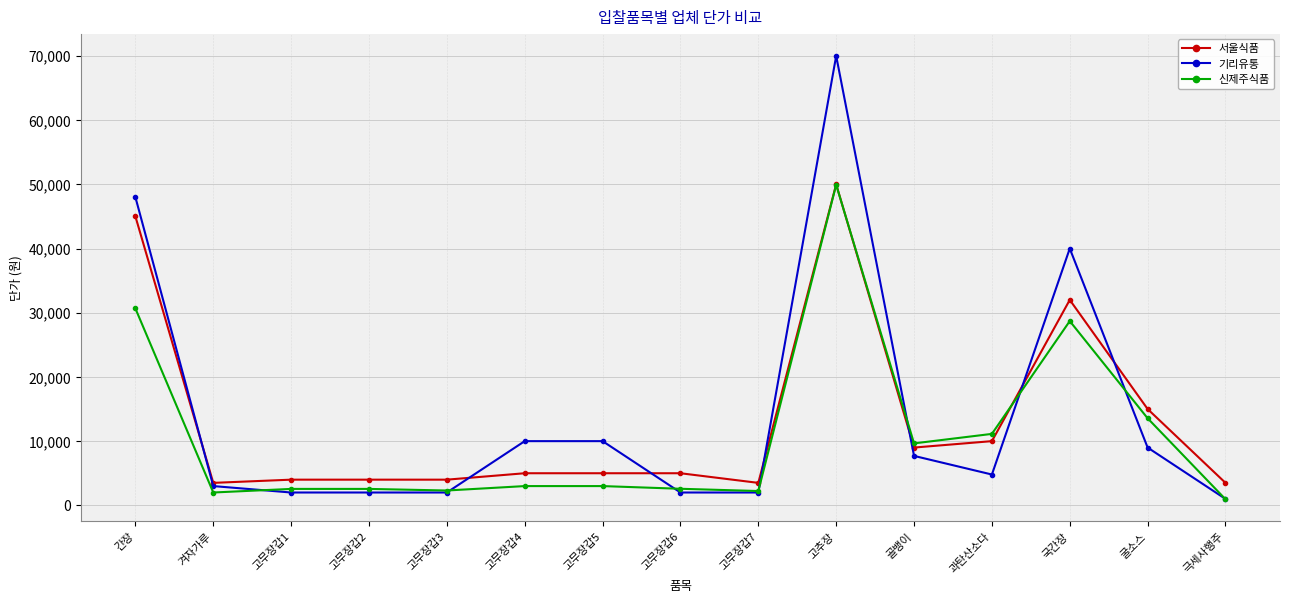

What is the lowest value of the 서울식품 series?

3500